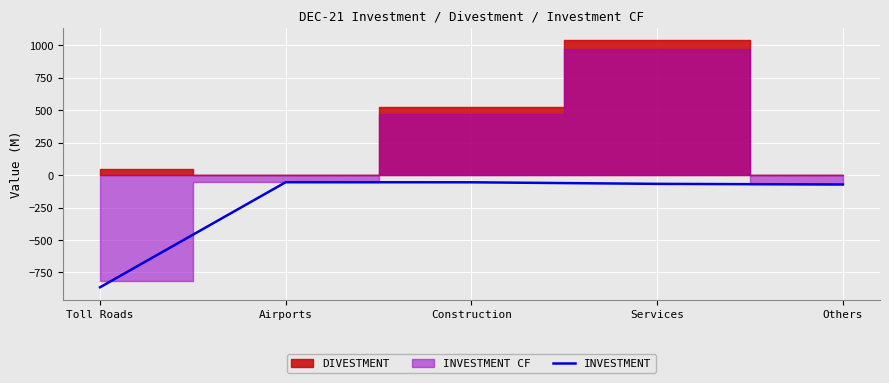

True or false: INVESTMENT has a value of -317 at Toll Roads.

False